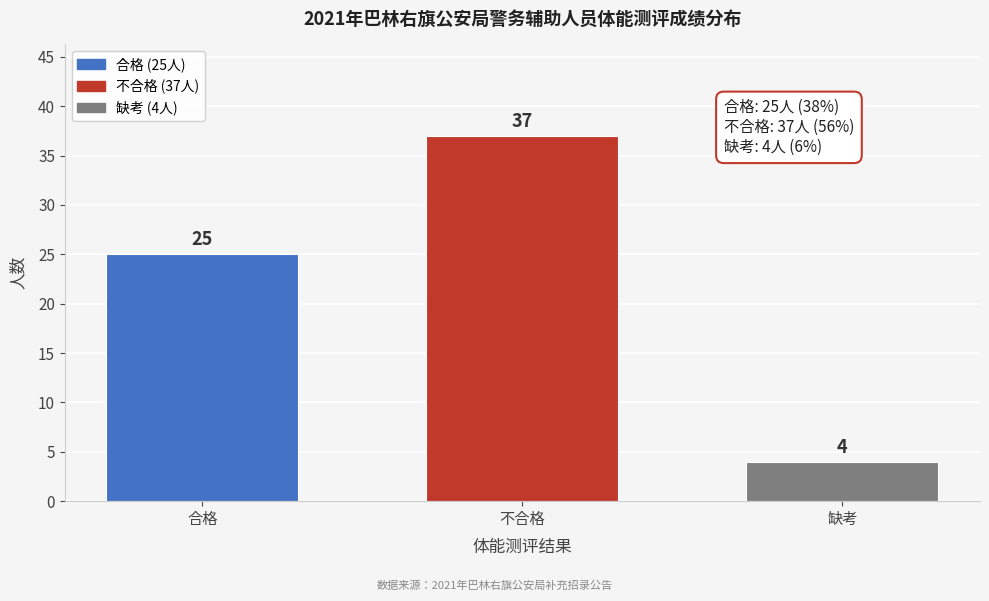

Reading left to right, extract all data points from this chart.

25	37	4